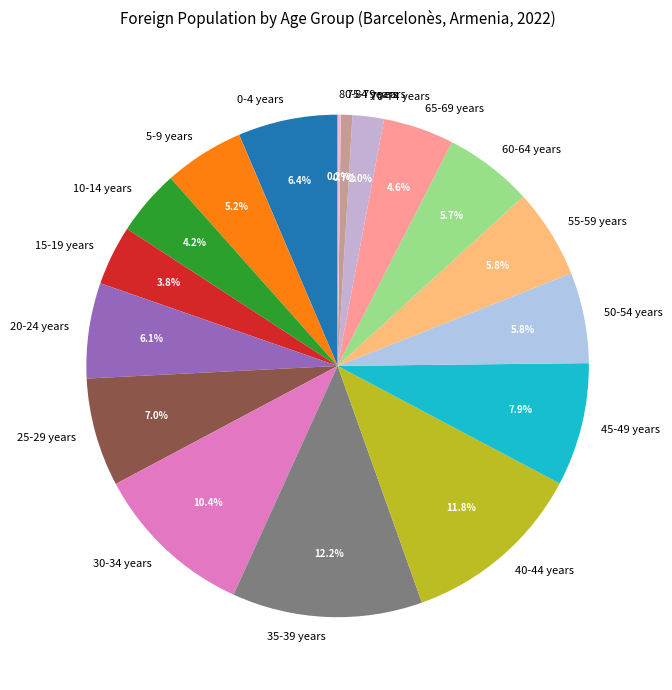

Is there a majority slice in this chart?

No